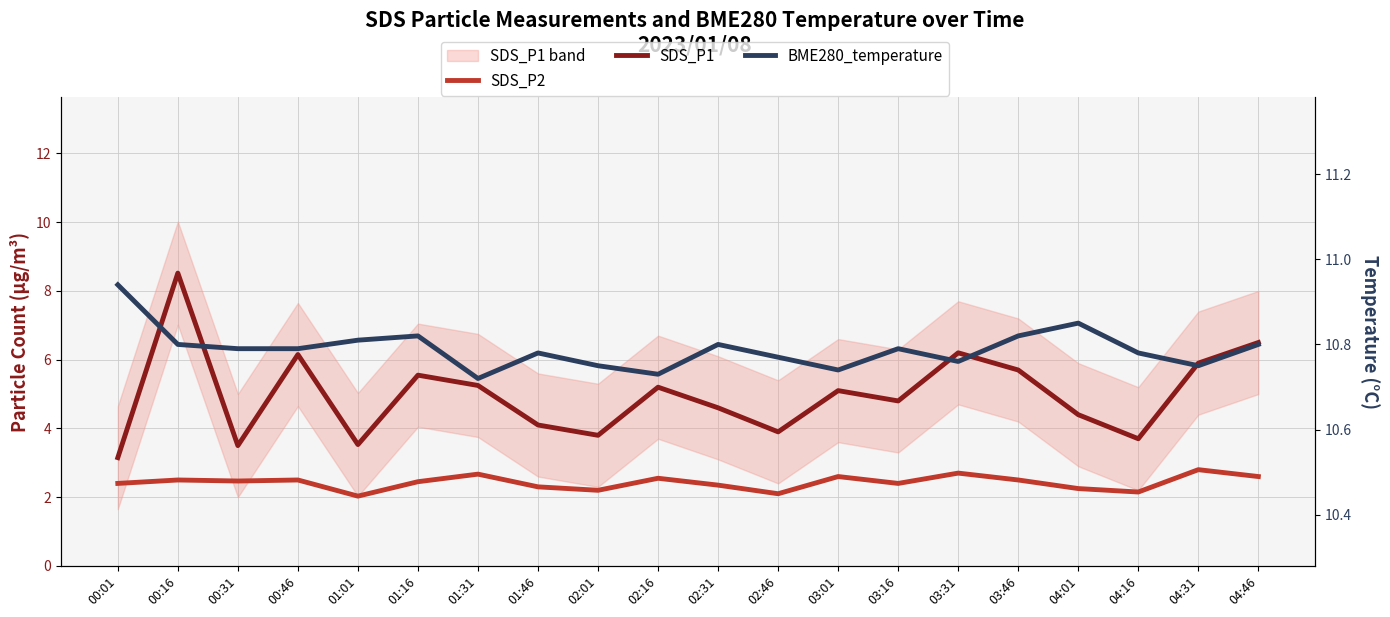

Count the number of categories in the chart.

20